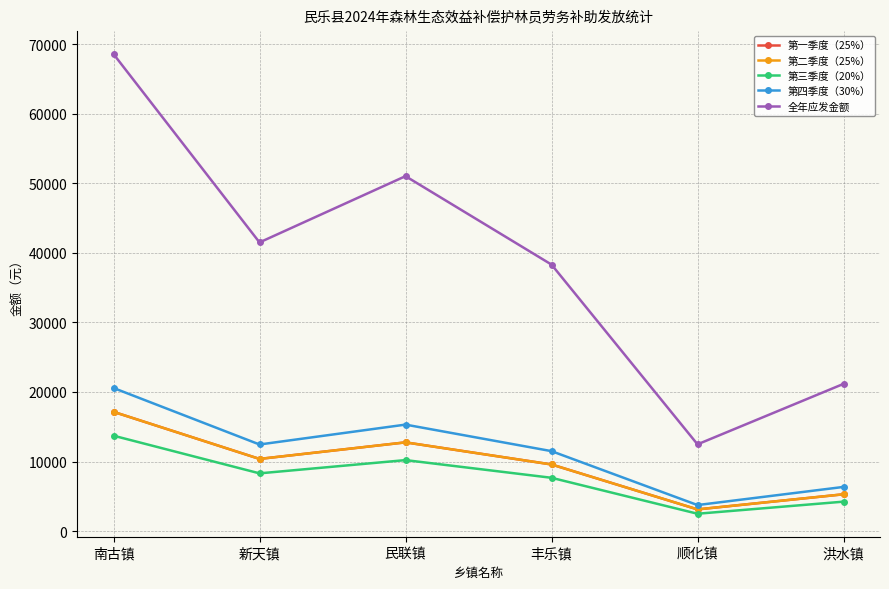

At how many categories does at least one series exceed 34087?

4